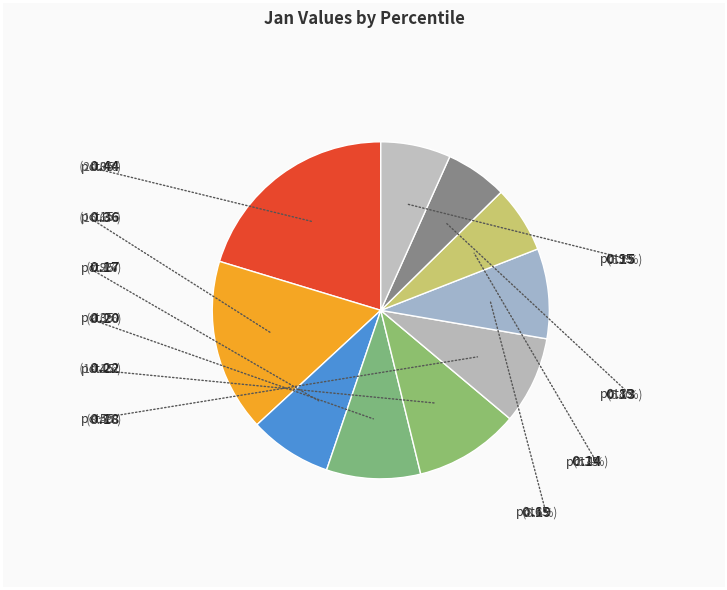

To the nearest percent, what is the combined percentage of pct55 and pct85?

14%